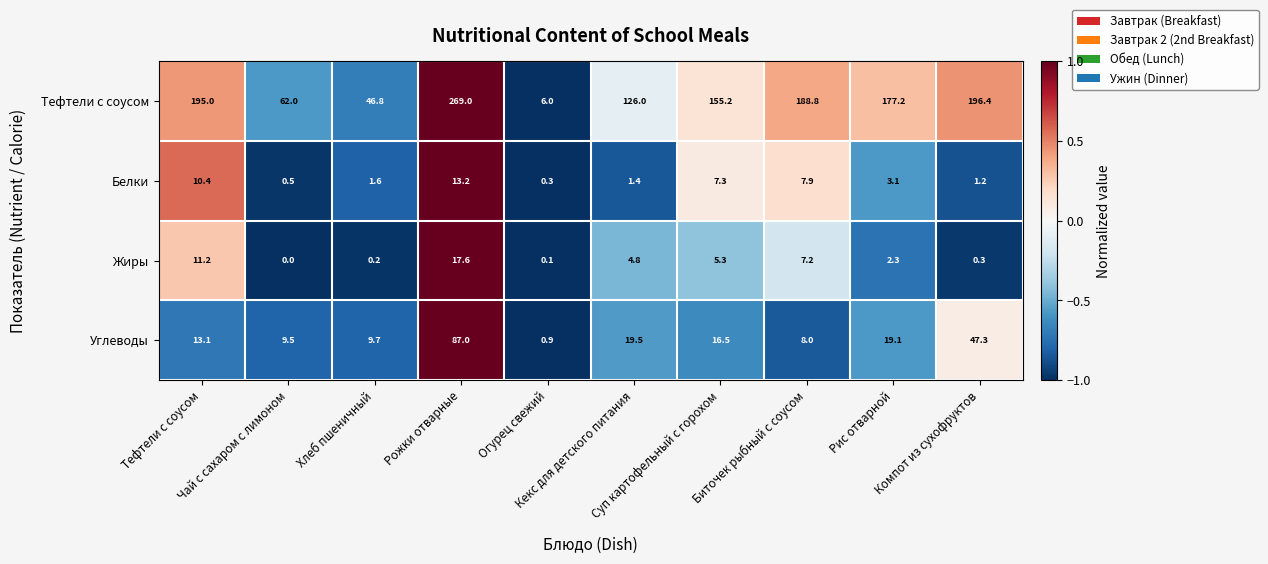

What is the minimum value for Углеводы?

0.9